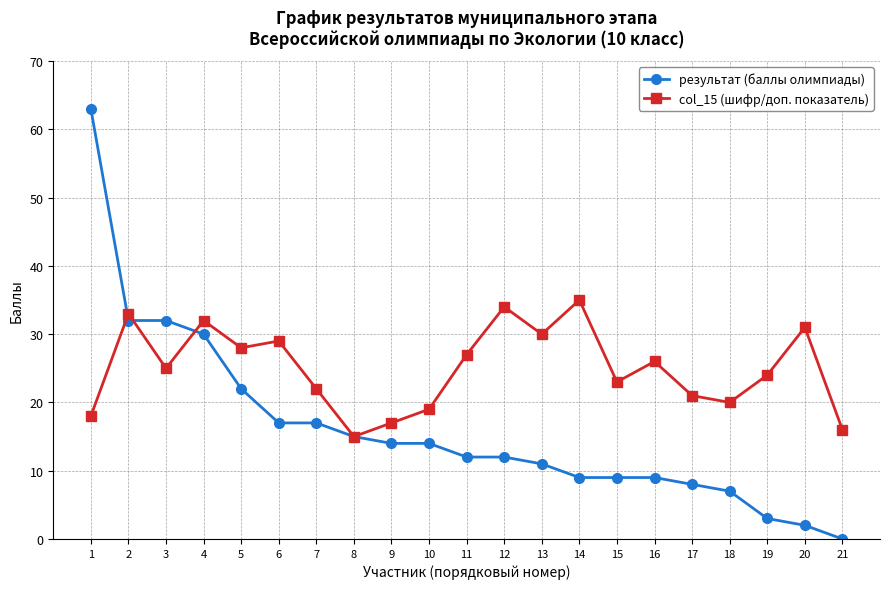

True or false: результат (баллы олимпиады) and col_15 (шифр/доп. показатель) cross at least once.

True